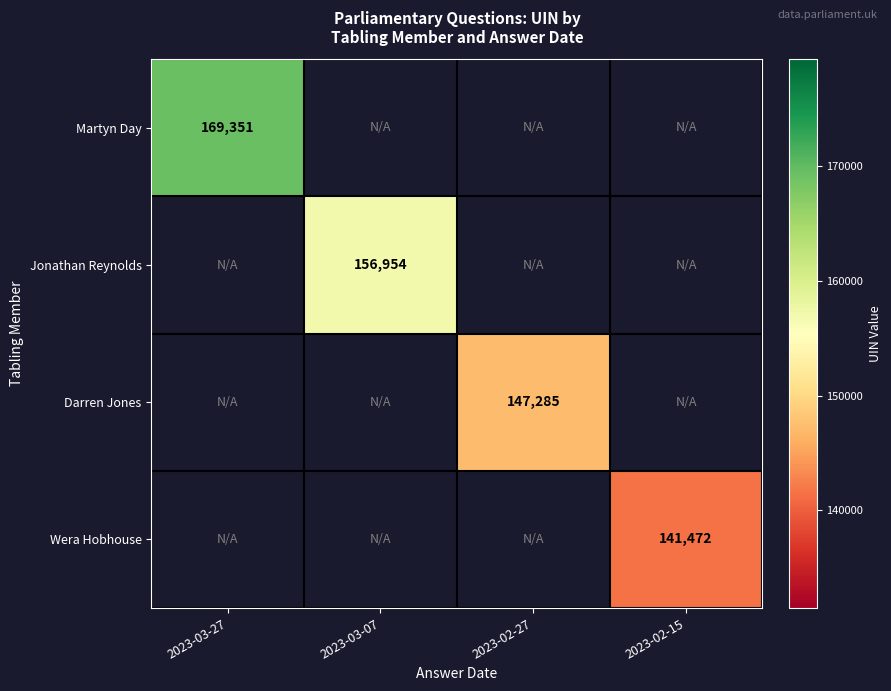

Is the value of Martyn Day at 2023-02-15 greater than the value of Darren Jones at 2023-03-27?

No